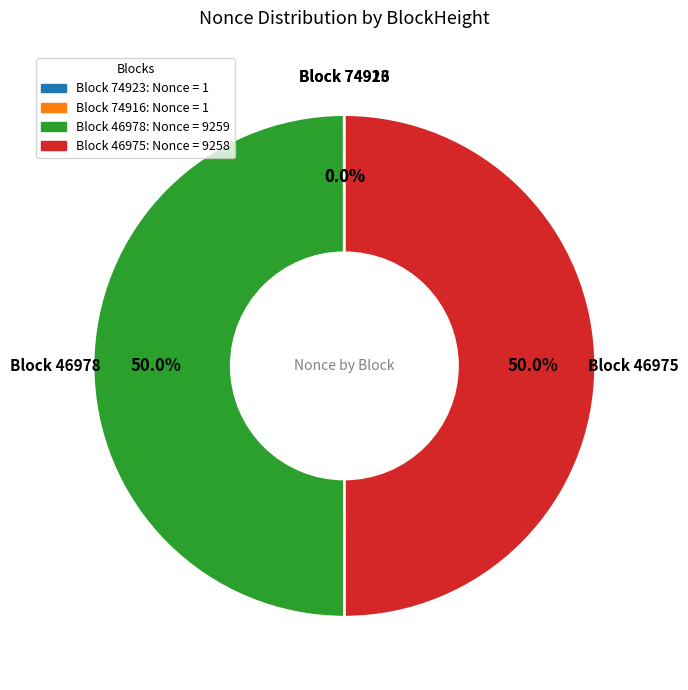

What percentage is NOT represented by Block 46978: Nonce = 9259?

50.0%